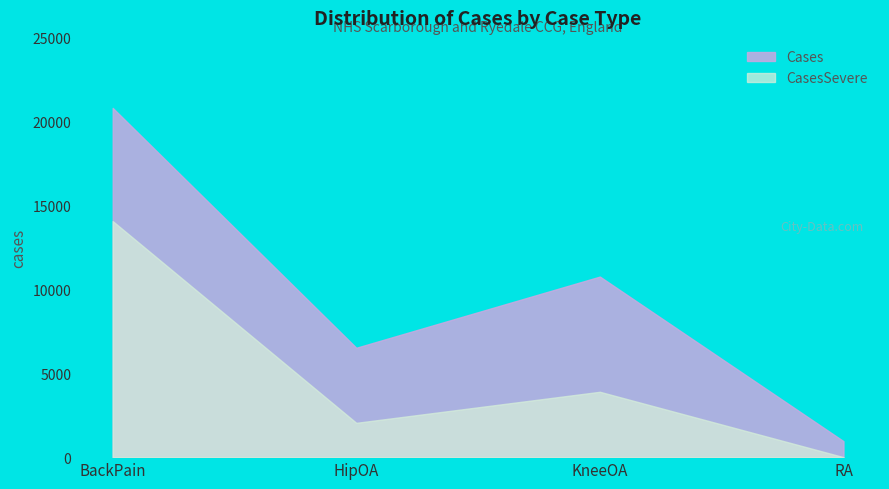

In CasesSevere, how many points are lower than both neighbors (excluding endpoints)?

1